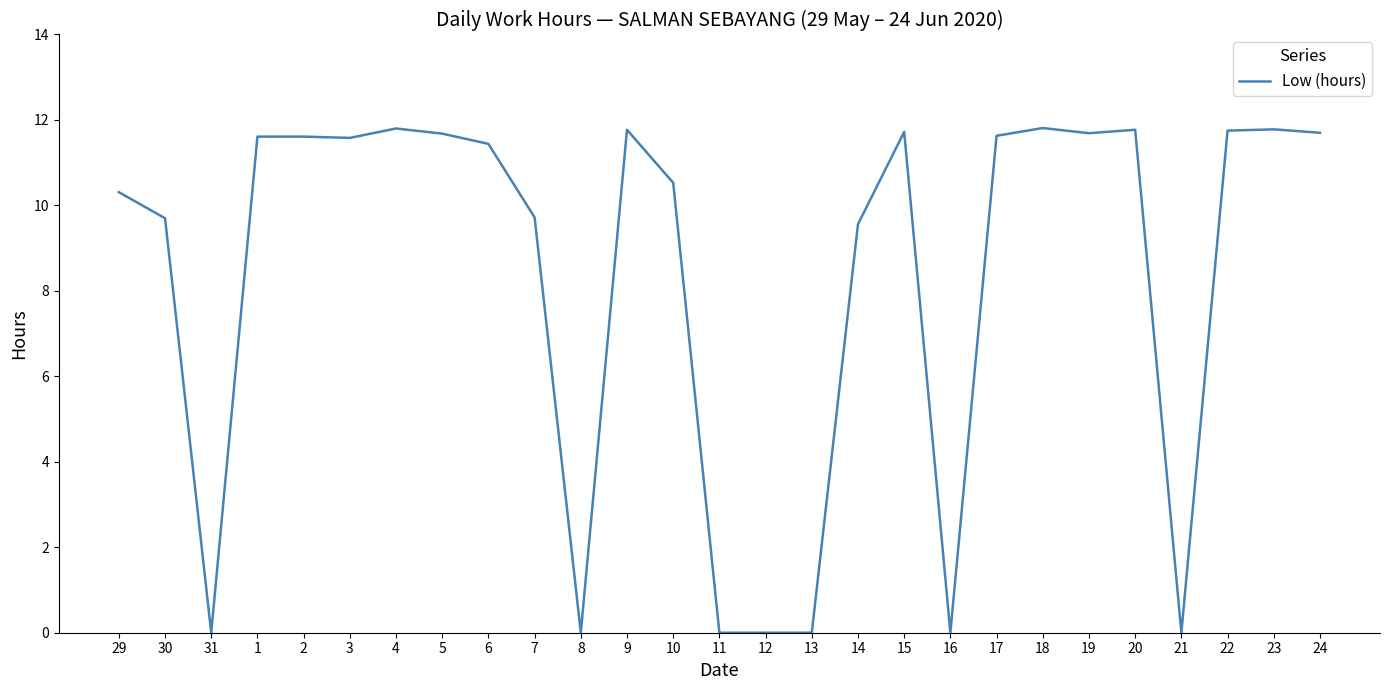

Is it true that the value at 1 is 11.6?

True